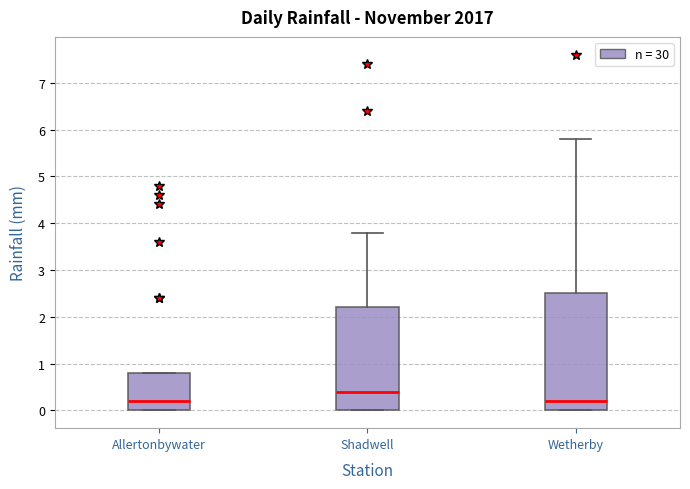

Where is the upper edge of the box for Allertonbywater on the y-axis? The values are not printed on the chart, so give them approximately, as read against the axis.

0.8